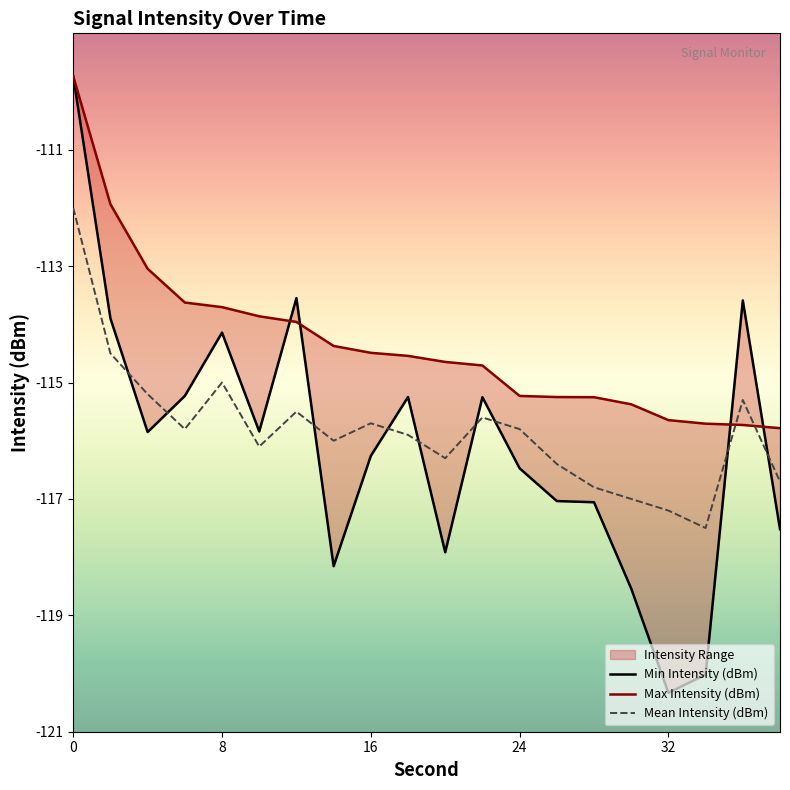

At how many categories does at least one series exceed -115?

13